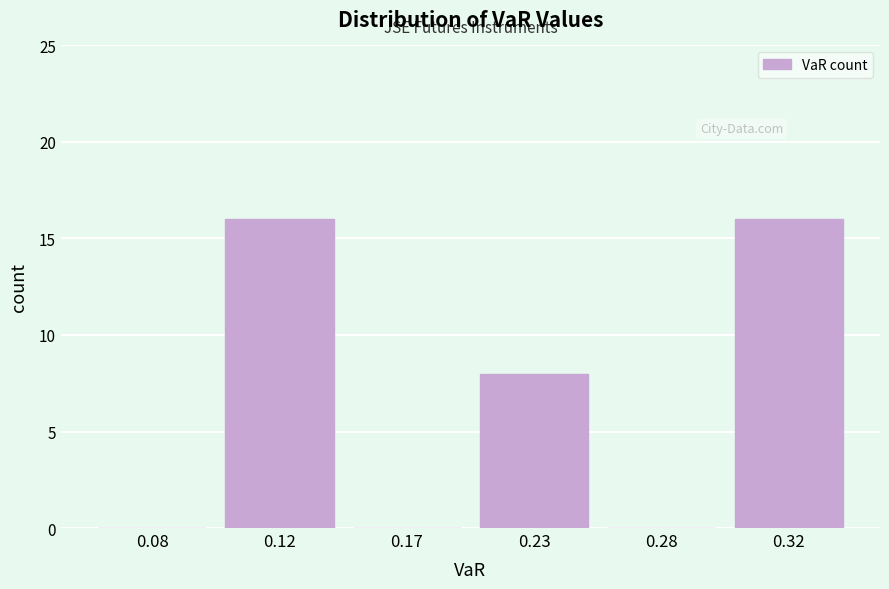

Reading left to right, list all the values displayed in this chart.

0.08=0	0.12=16	0.17=0	0.23=8	0.28=0	0.32=16